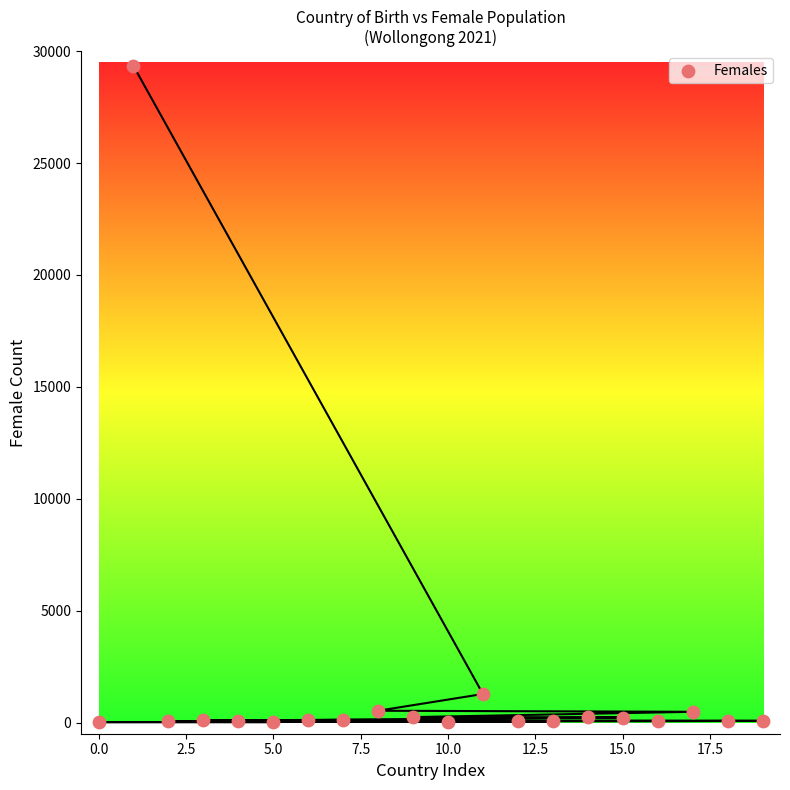

What is the range of Y values (max minus min)?

29332